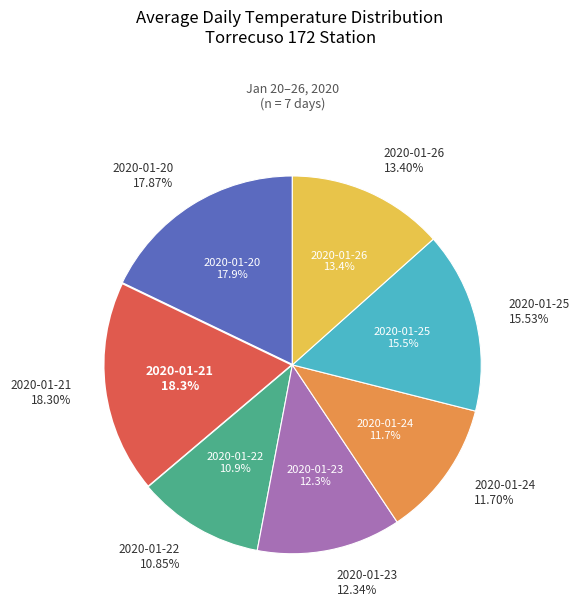

Count the number of slices in the pie.

7